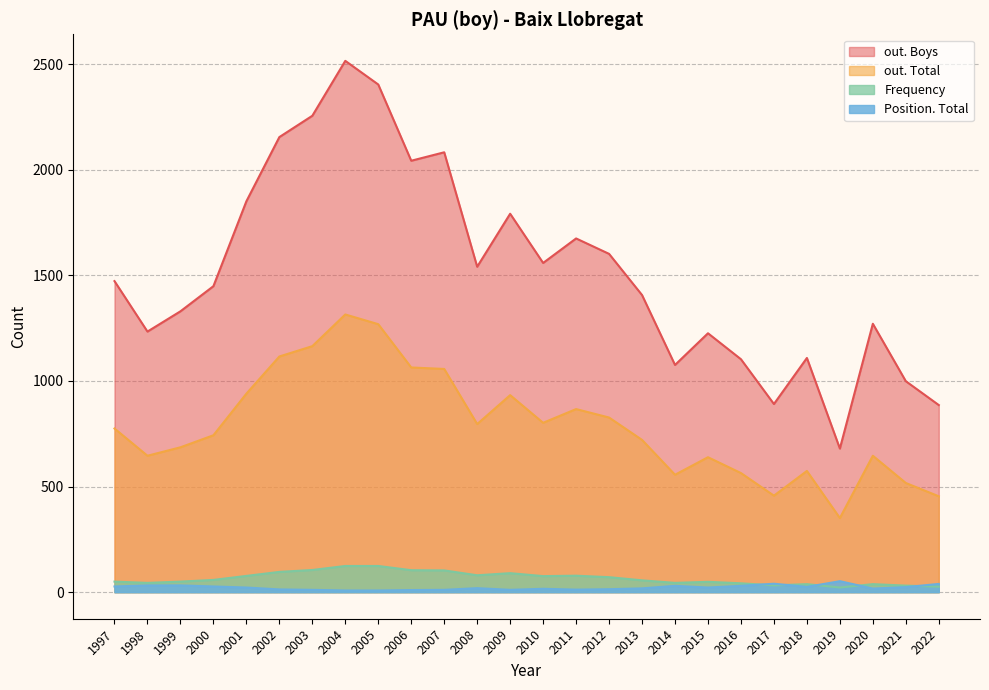

Where do Frequency and Position. Total first cross each other?

2016 and 2017